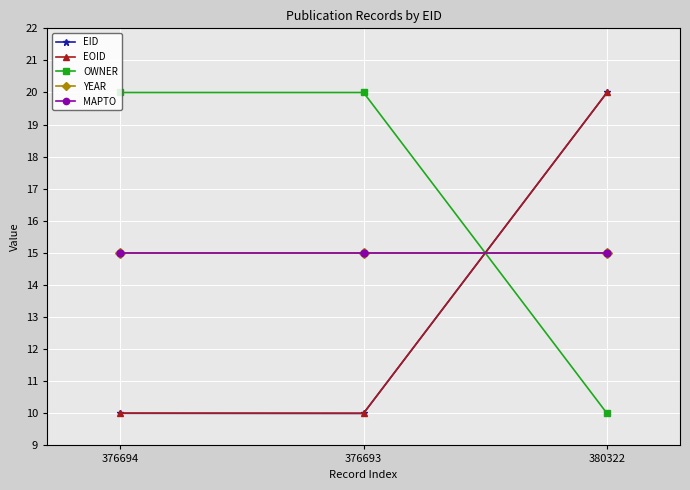

The value of YEAR at 376693 is 15.0. True or false?

True